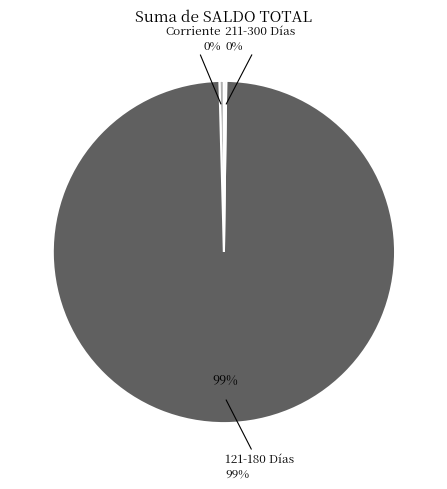

Rank the categories by value from lowest to highest.

211-300 Días, Corriente, 121-180 Días